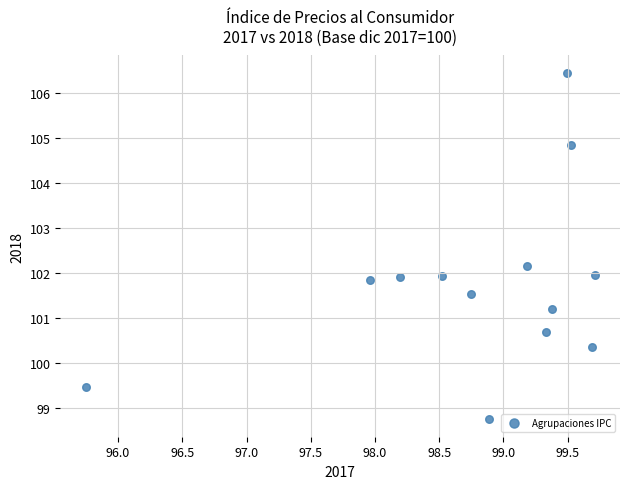

What is the range of Y values (max minus min)?

7.7